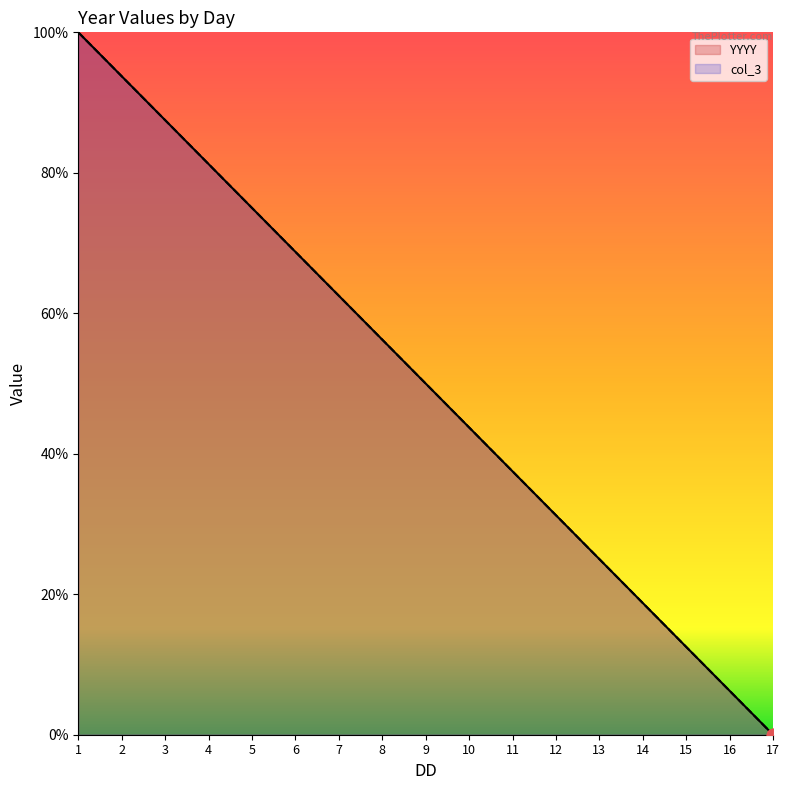

What are all the series names shown in the legend?

YYYY, col_3